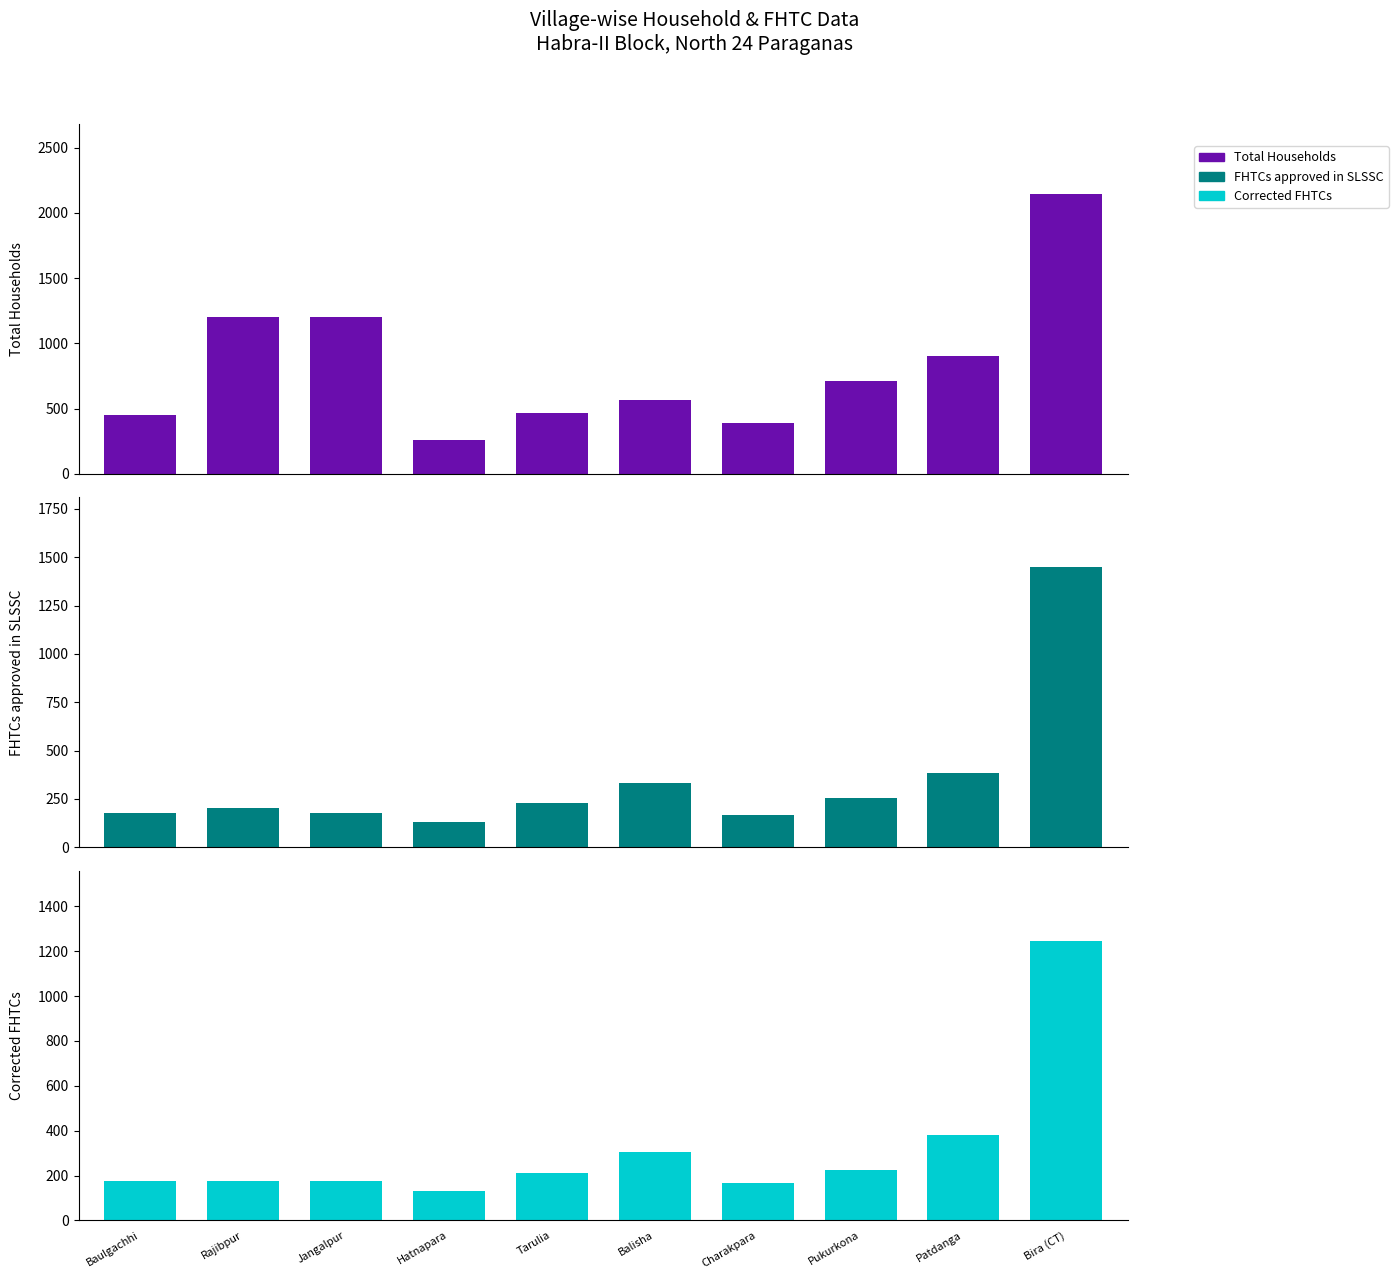

Between Hatnapara and Charakpara, which series saw the biggest shift?

Total Households